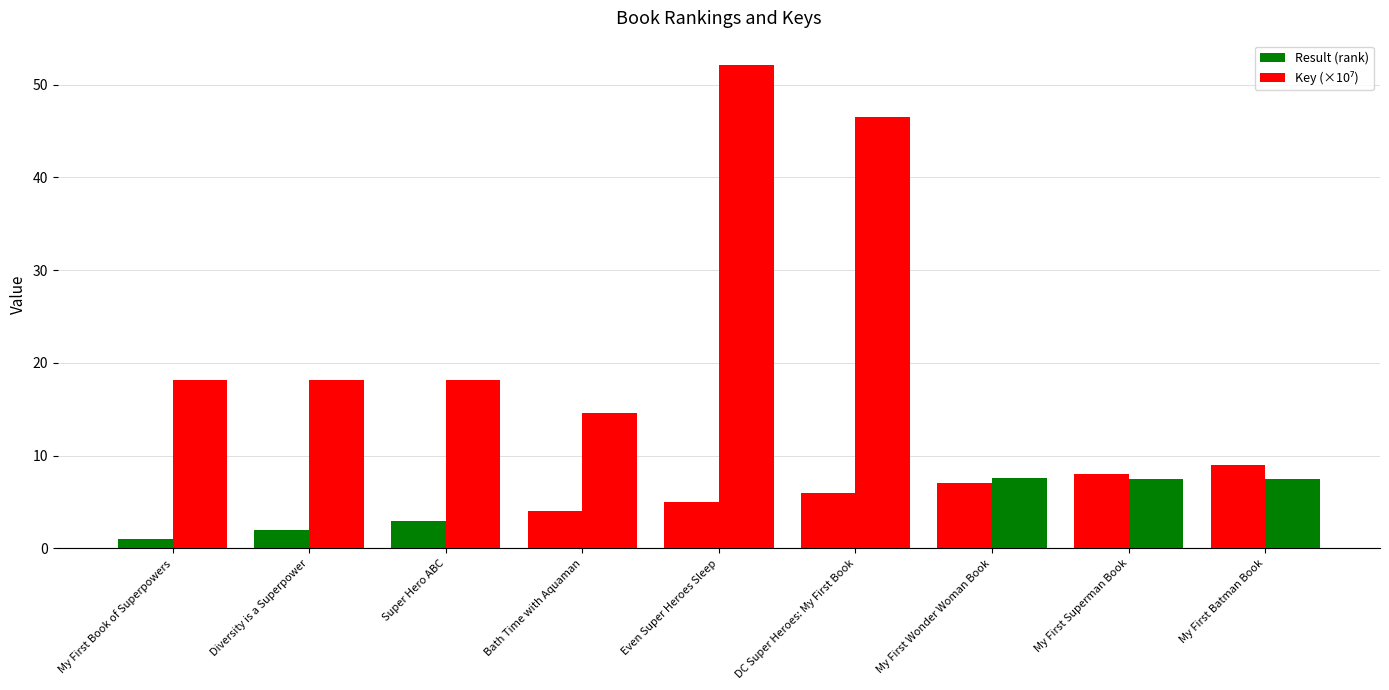

Is it true that Key (×10⁷) equals 46.6 at DC Super Heroes: My First Book?

True